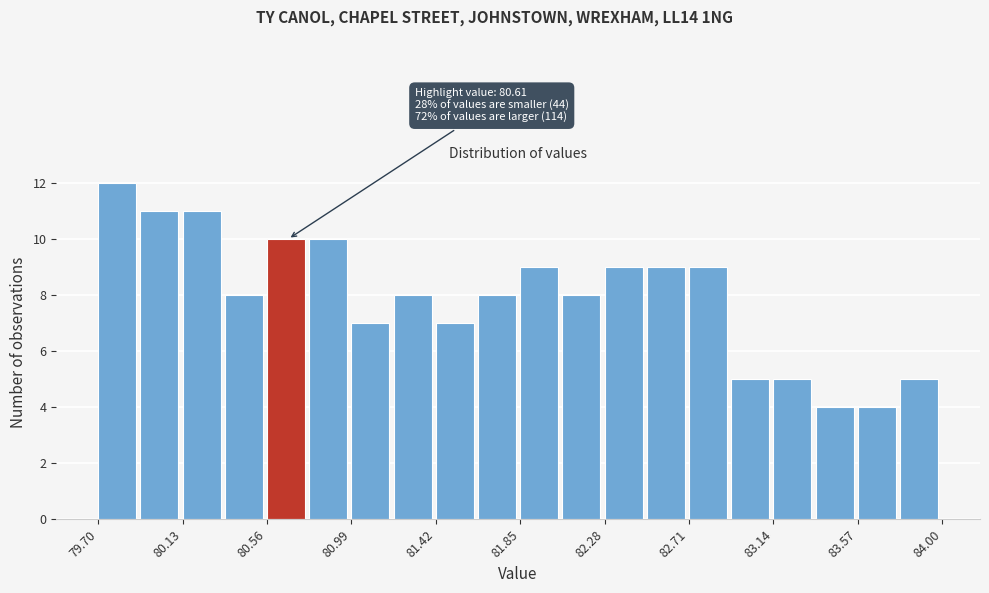

Which range on the x-axis has the tallest bar?

79.700 to 79.915